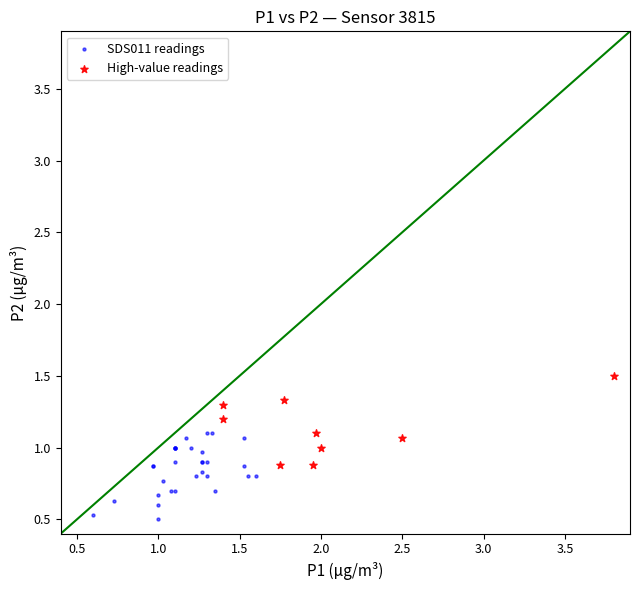

Which series reaches the maximum Y coordinate?

High-value readings